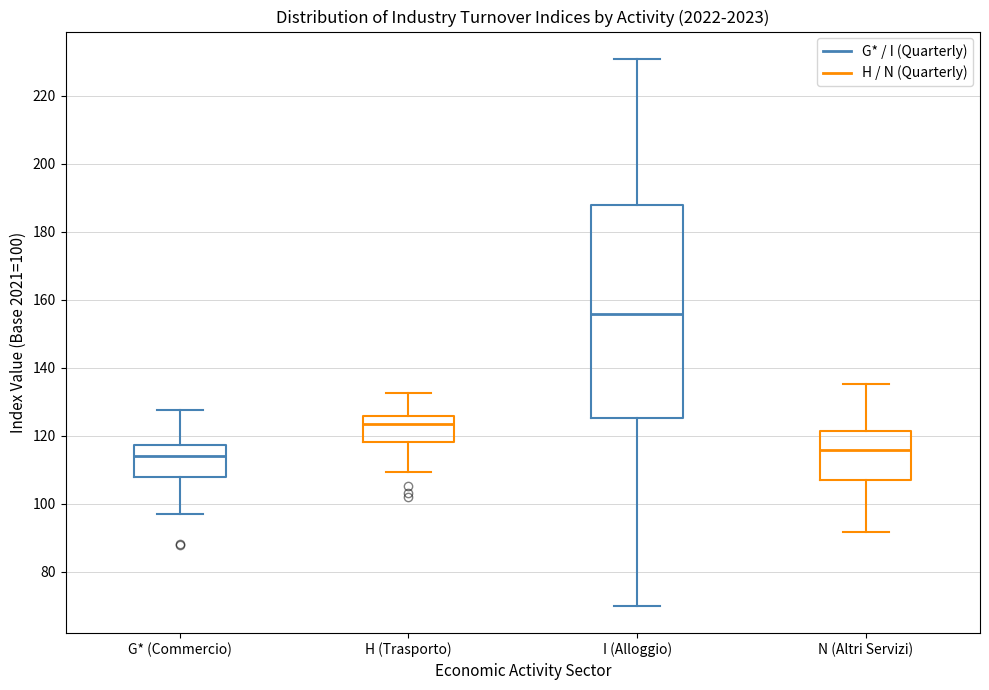

Which box is the tallest, from its lower edge to its upper edge?

I (Alloggio)